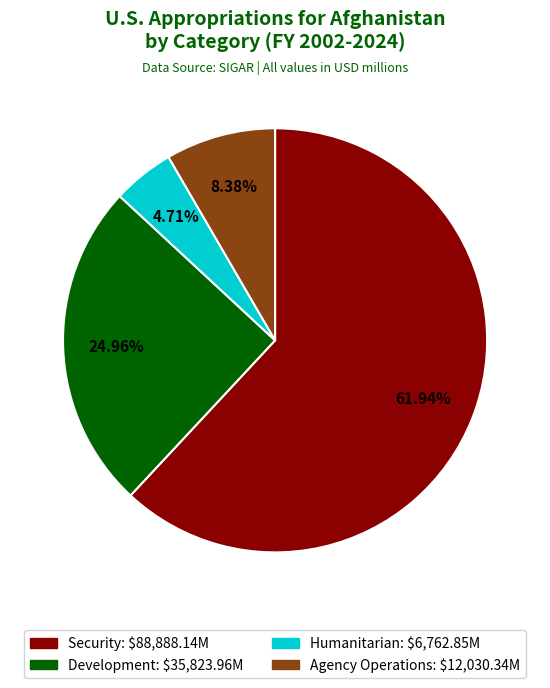

What percentage do Agency Operations and Development together represent?

33.3%